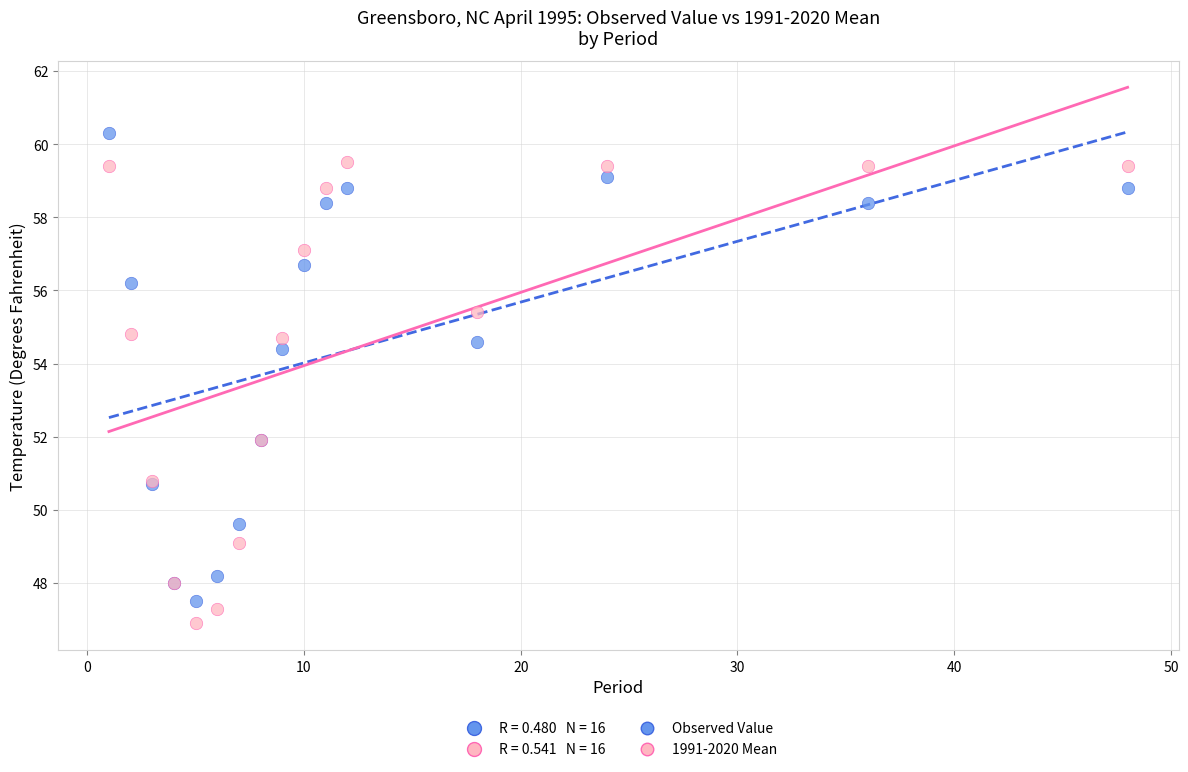

Which series reaches the minimum Y coordinate?

1991-2020 Mean